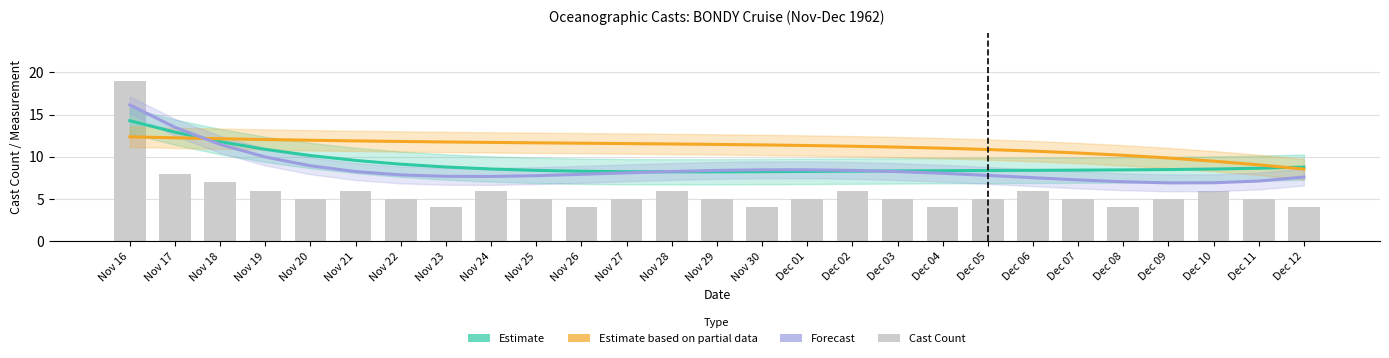

What is the value of the Estimate partial (Lat) bar at the 5th from the left?

12.0